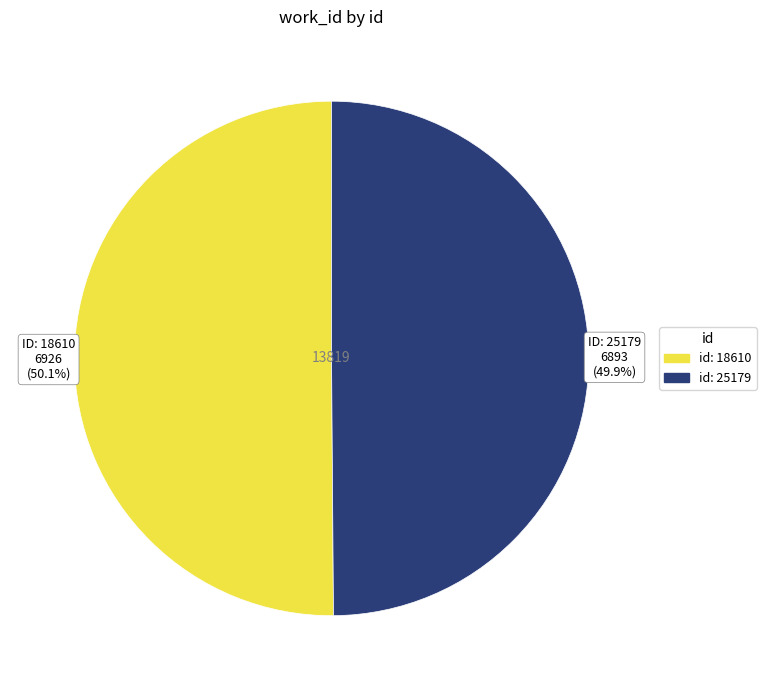

Is there any slice that represents more than half of the pie?

Yes